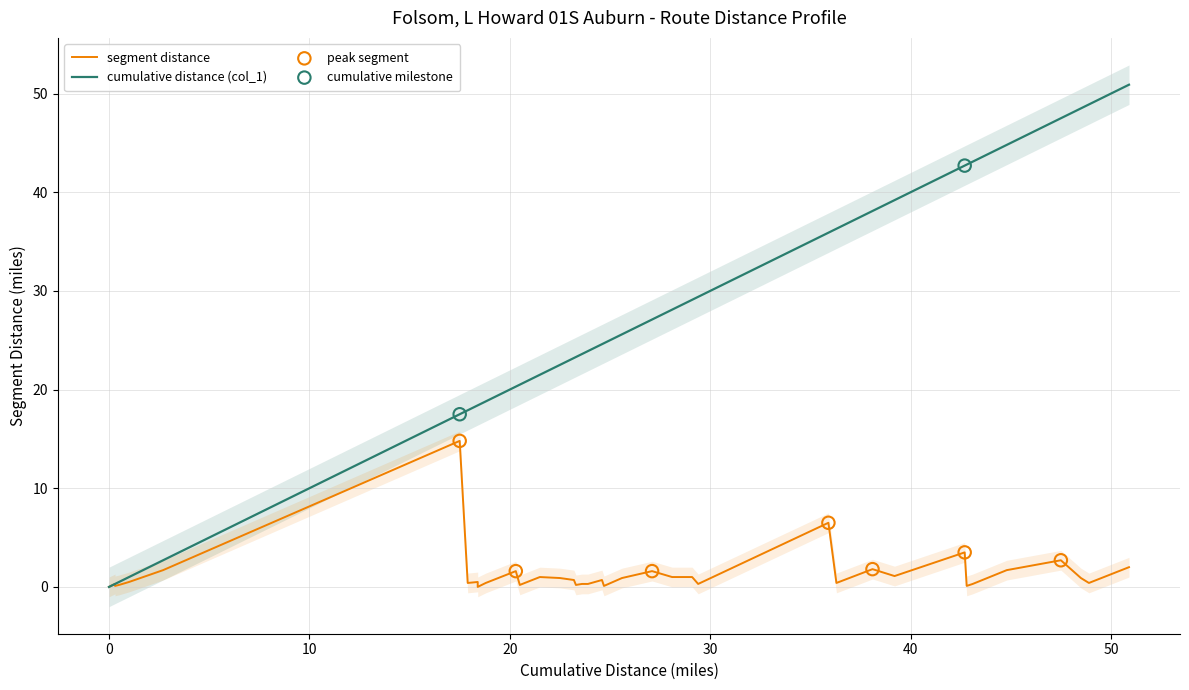

At how many categories does at least one series exceed 30?

12